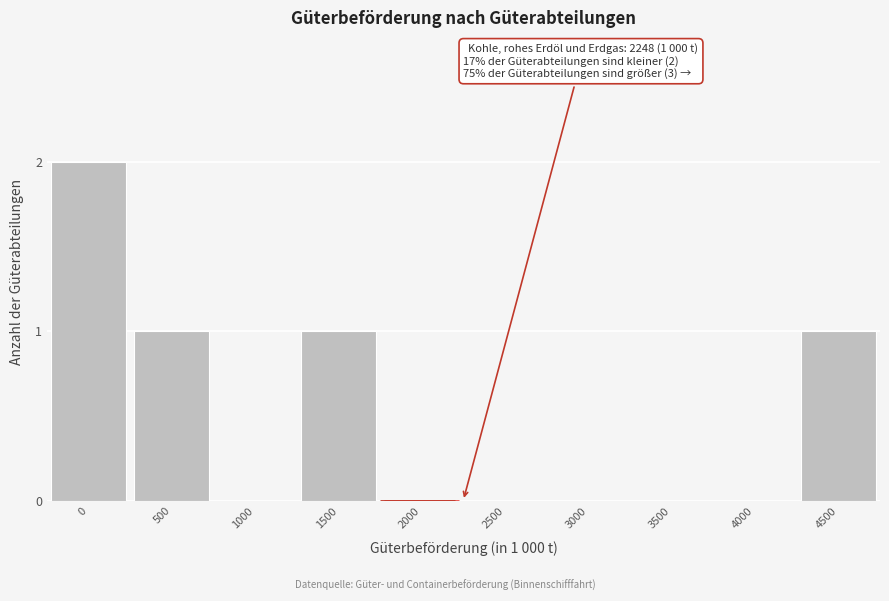

Reading left to right, list all the values displayed in this chart.

0=2	500=1	1000=0	1500=1	2000=0	2500=0	3000=0	3500=0	4000=0	4500=1